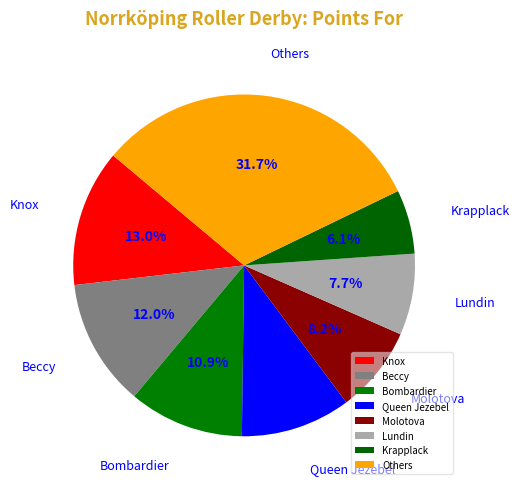

Which slice is the smallest?

Krapplack